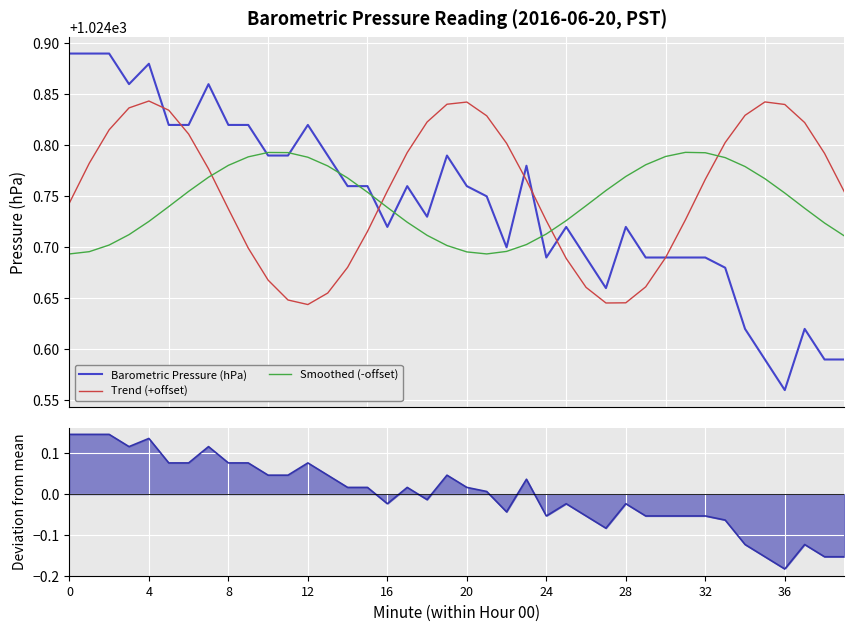

Count the number of categories in the chart.

40